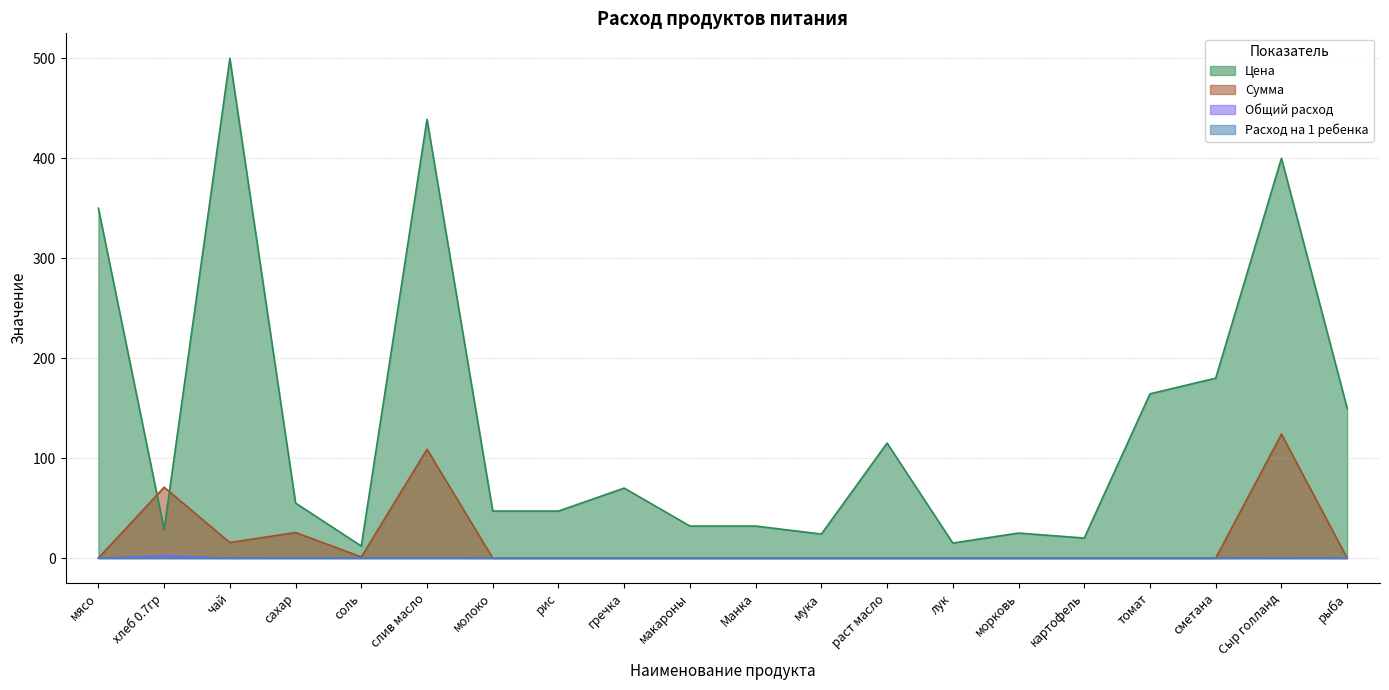

What is the difference between the maximum and minimum values in the Цена series?

488.0